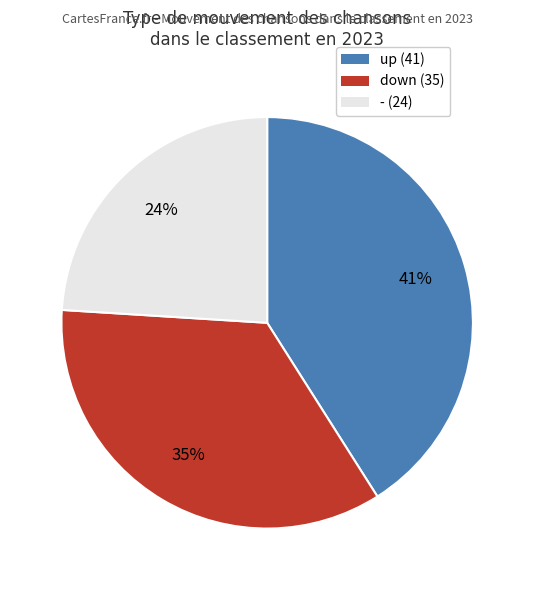

Rank the categories by value from highest to lowest.

up, down, -